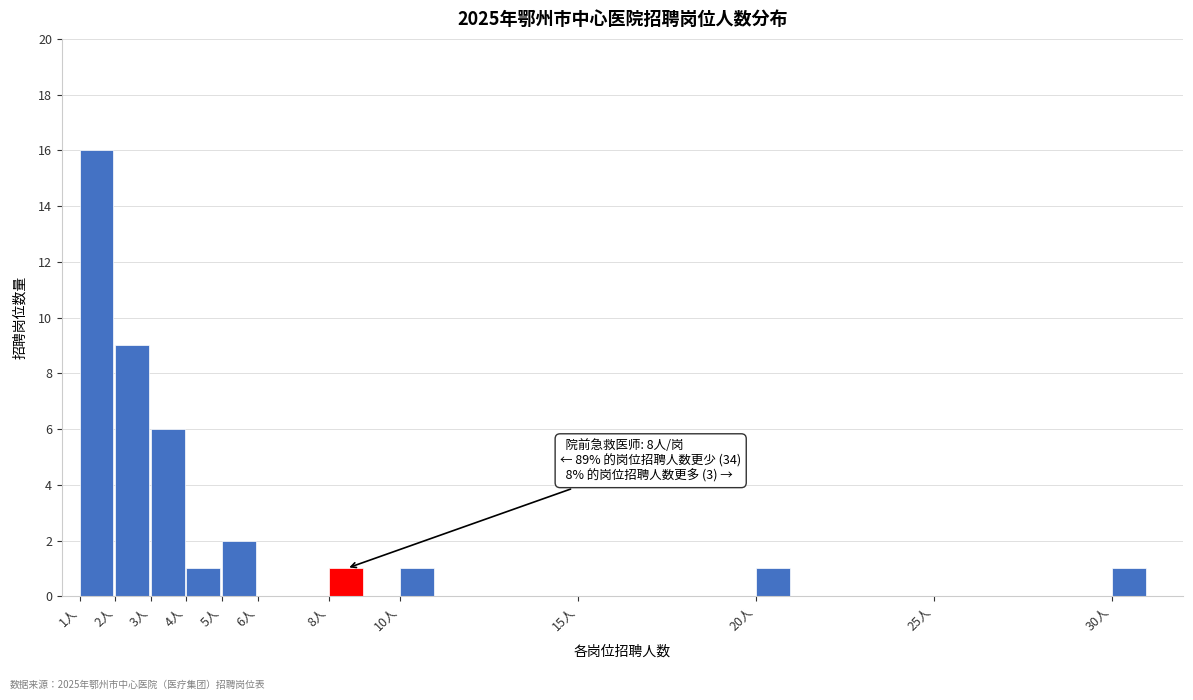

Over which range of the x-axis is the bar tallest?

1 to 2